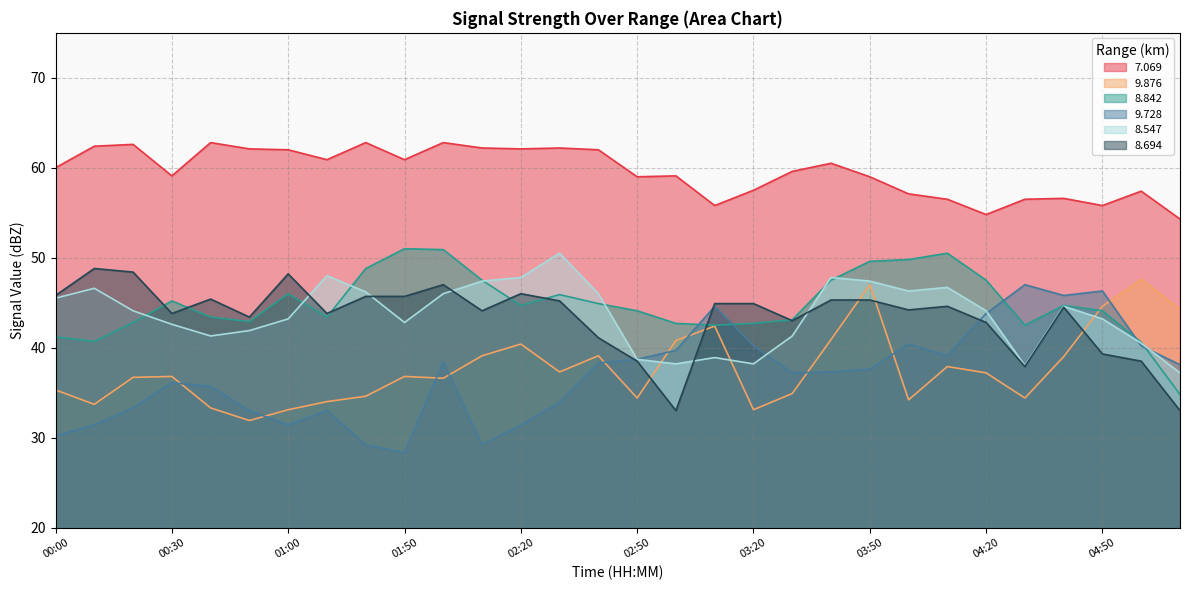

At which label does 8.694 first exceed 44?

00:00